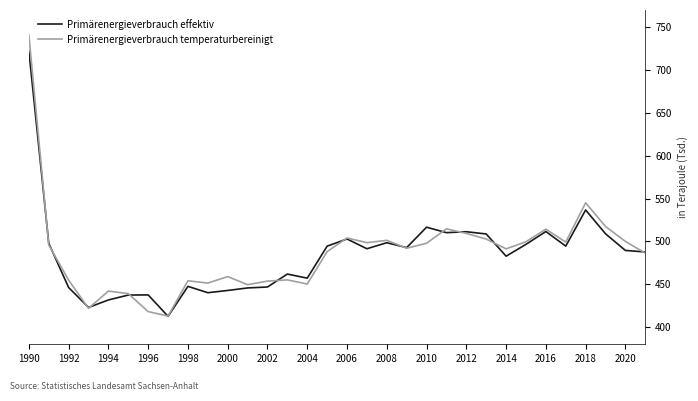

Does the chart display data point markers on the line(s)?

No